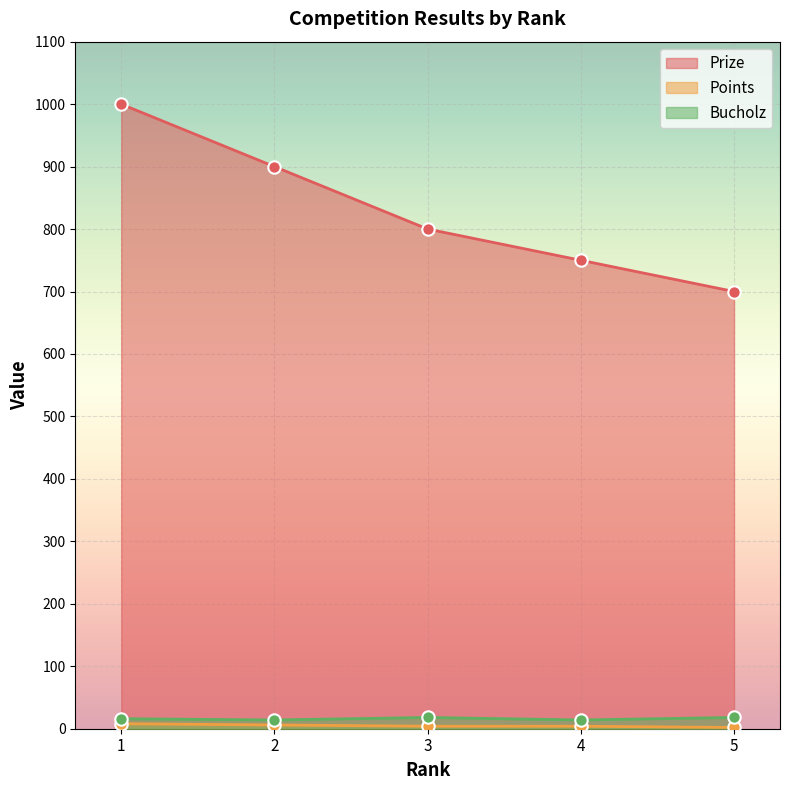

What are all the series names shown in the legend?

Prize, Points, Bucholz